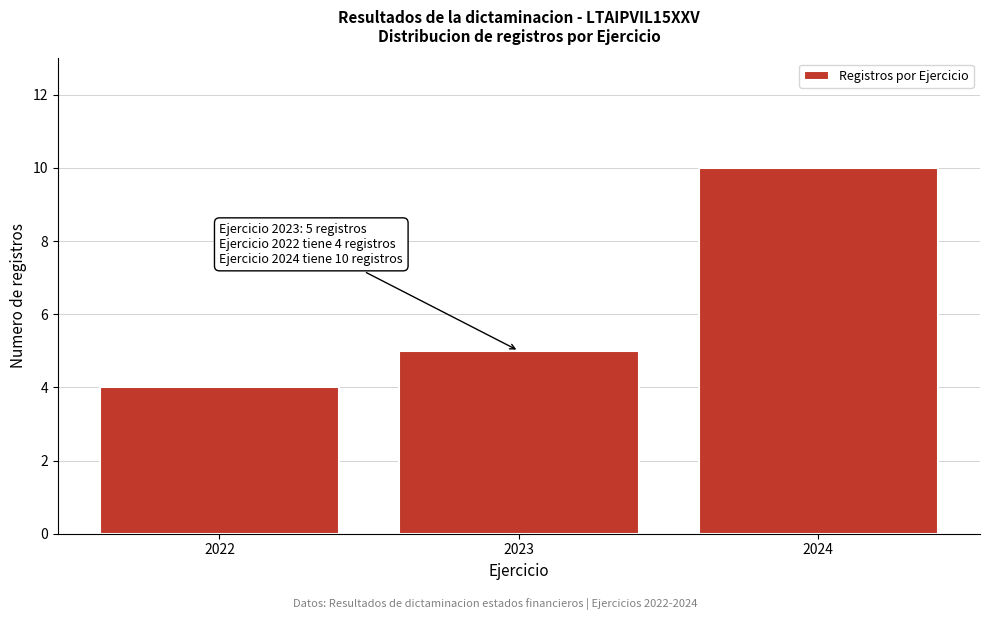

Over which range of the x-axis is the bar tallest?

2023.5 to 2024.5